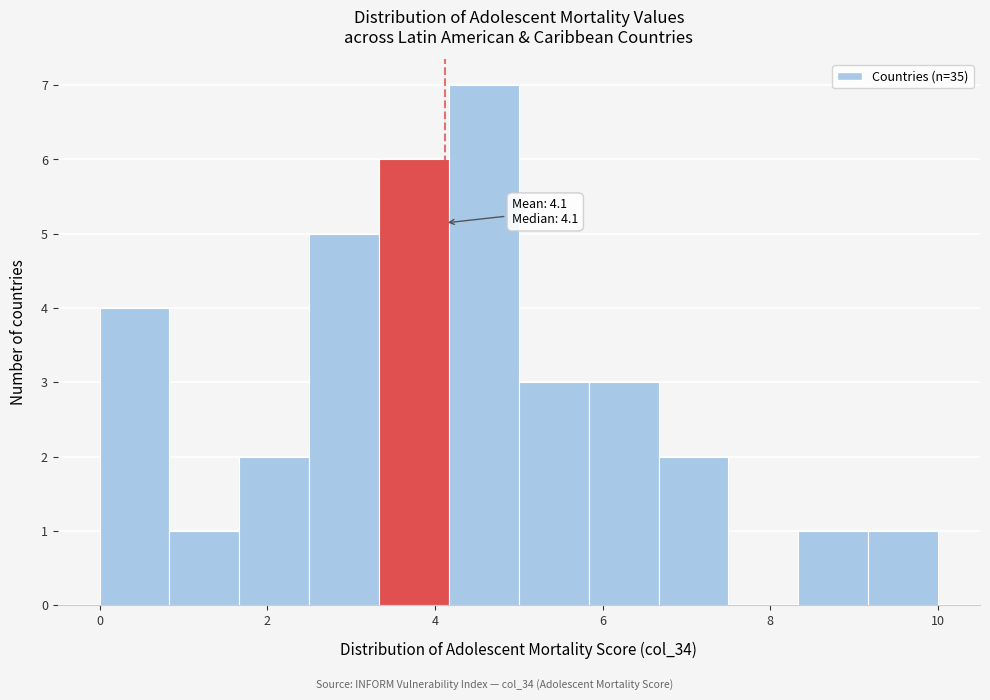

Which range on the x-axis has the tallest bar?

4.2 to 5.0